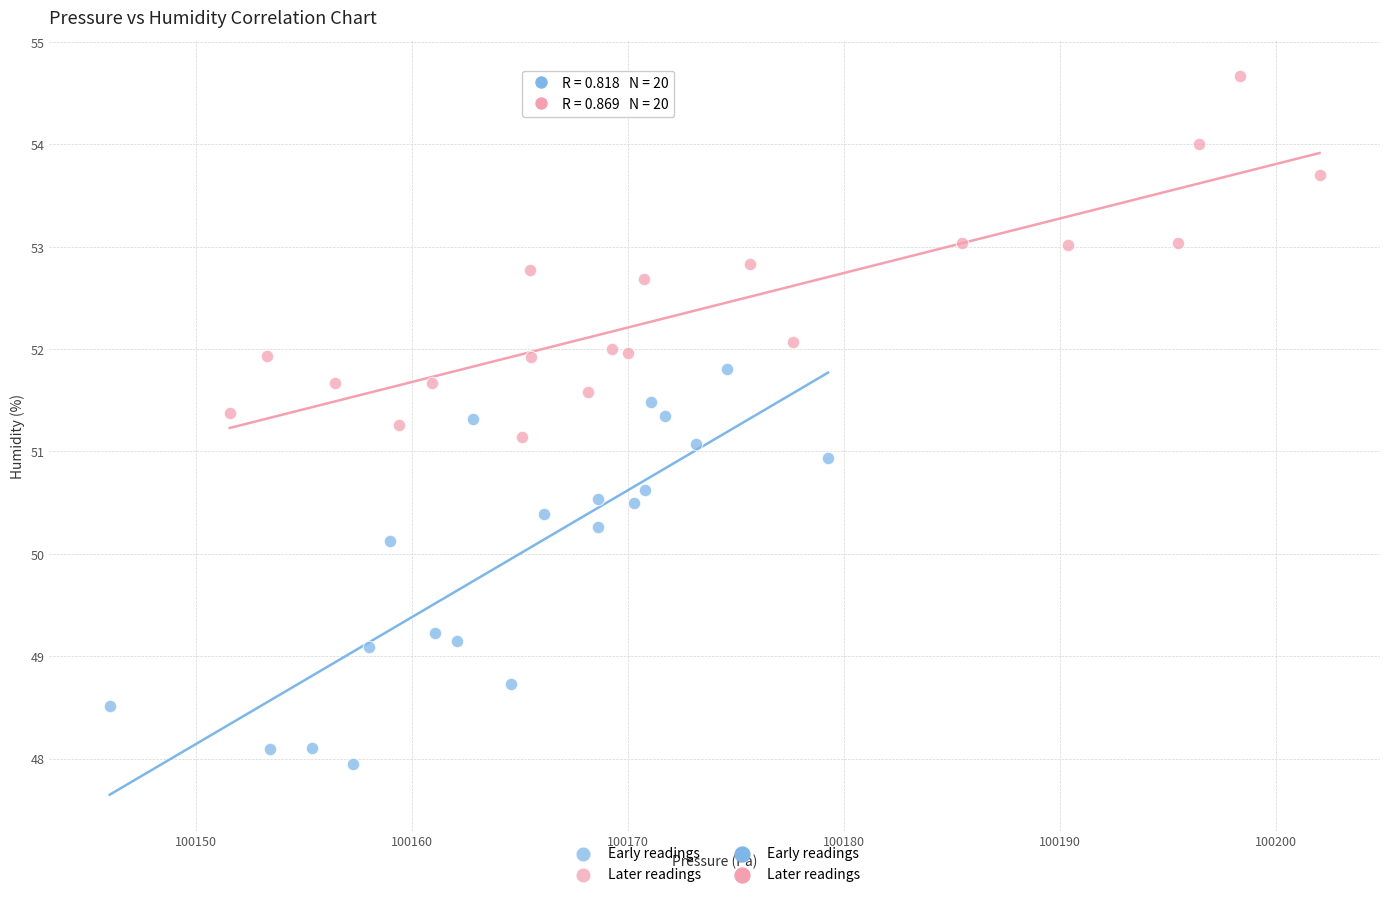

Which series contains the highest Y value?

Later readings